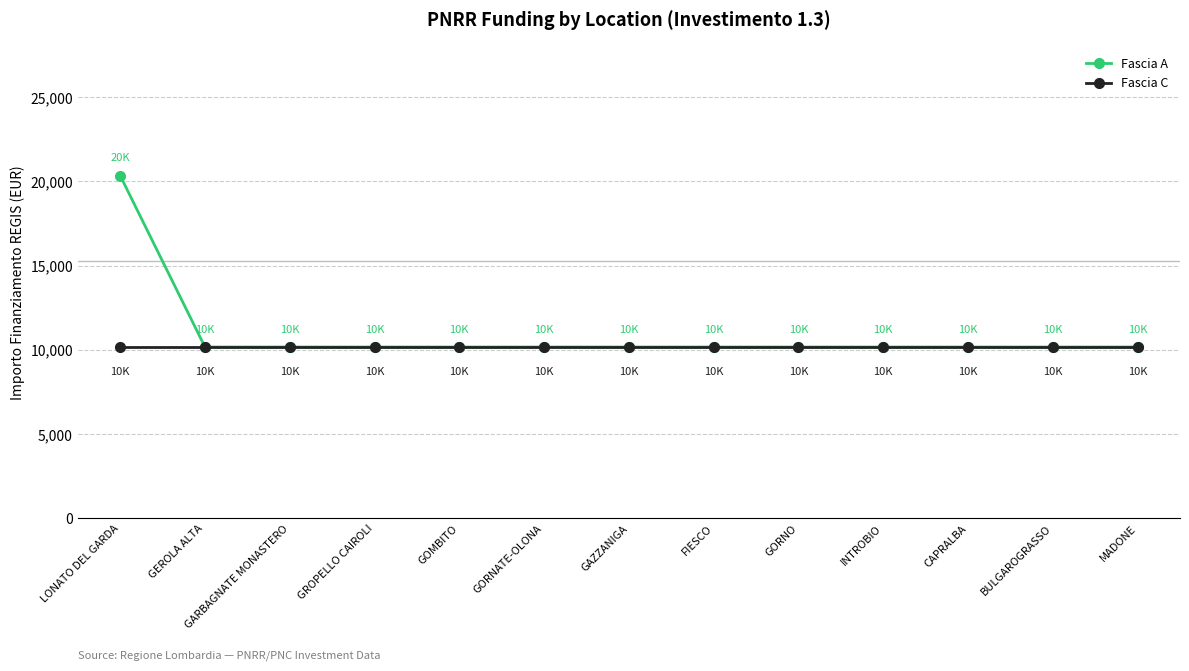

What are all the series names shown in the legend?

Fascia A, Fascia C